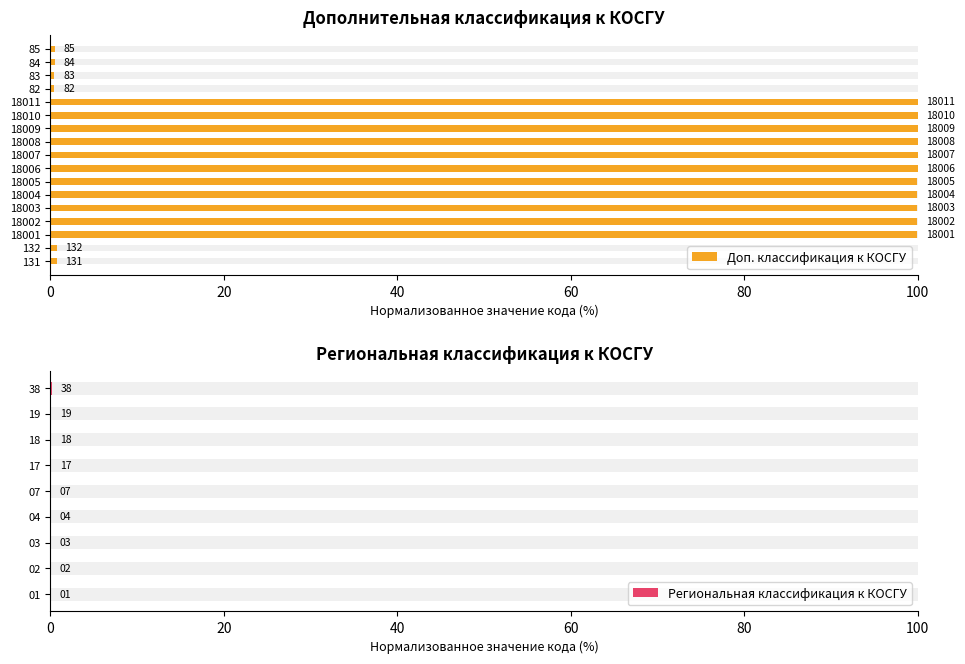

List the labels in order of value, largest first.

18011, 18010, 18009, 18008, 18007, 18006, 18005, 18004, 18003, 18002, 18001, 132, 131, 85, 84, 83, 82